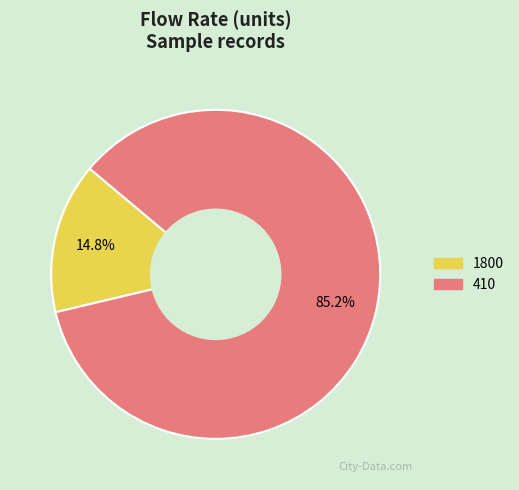

To the nearest percent, what percentage of the pie is 1800?

15%